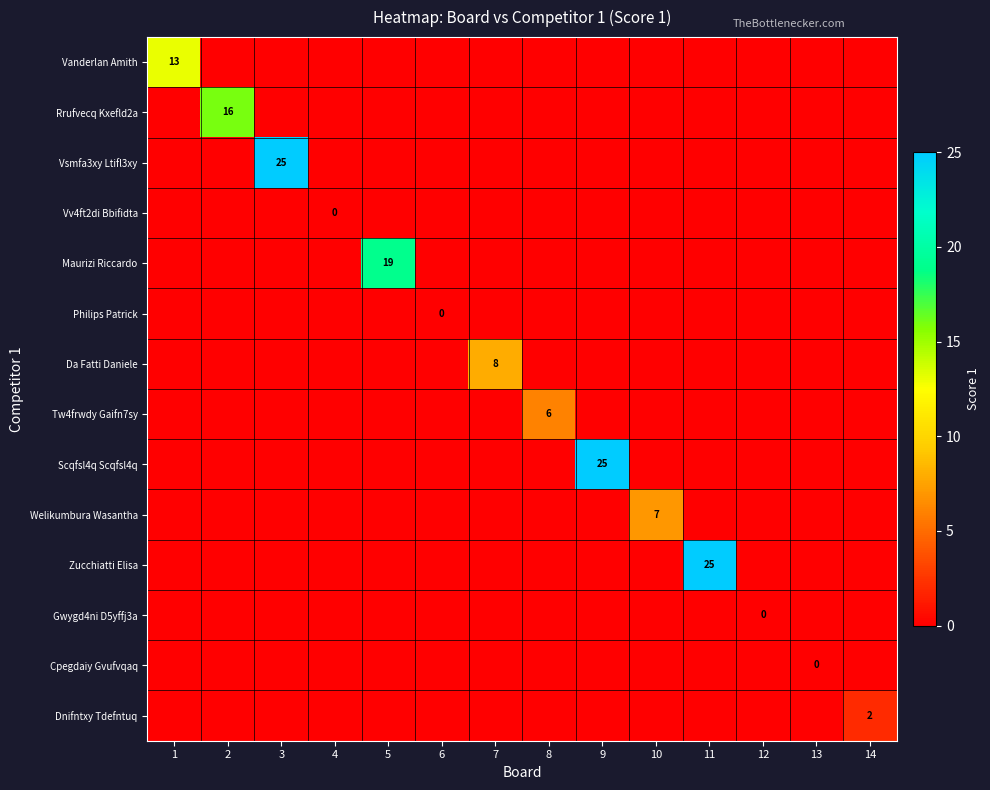

At how many categories does at least one series exceed 7?

7